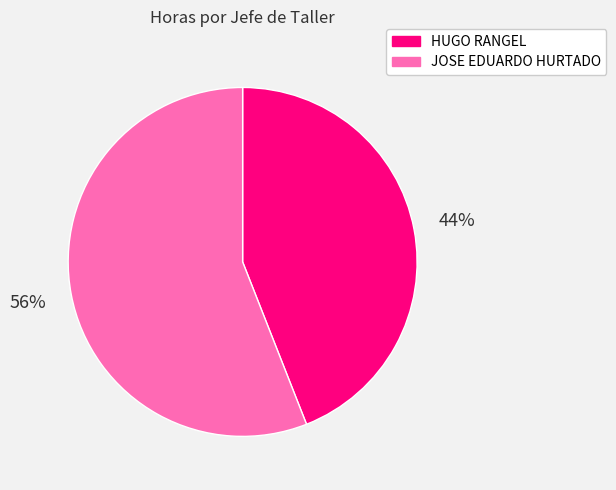

To the nearest percent, what is the difference between the JOSE EDUARDO HURTADO and HUGO RANGEL slice percentages?

12%